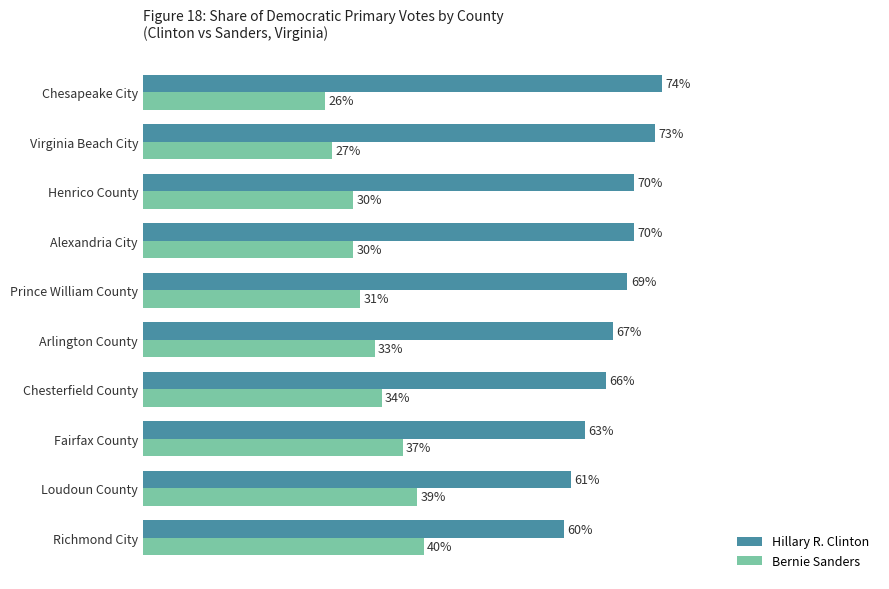

The value of Bernie Sanders at Arlington County is 58. True or false?

False